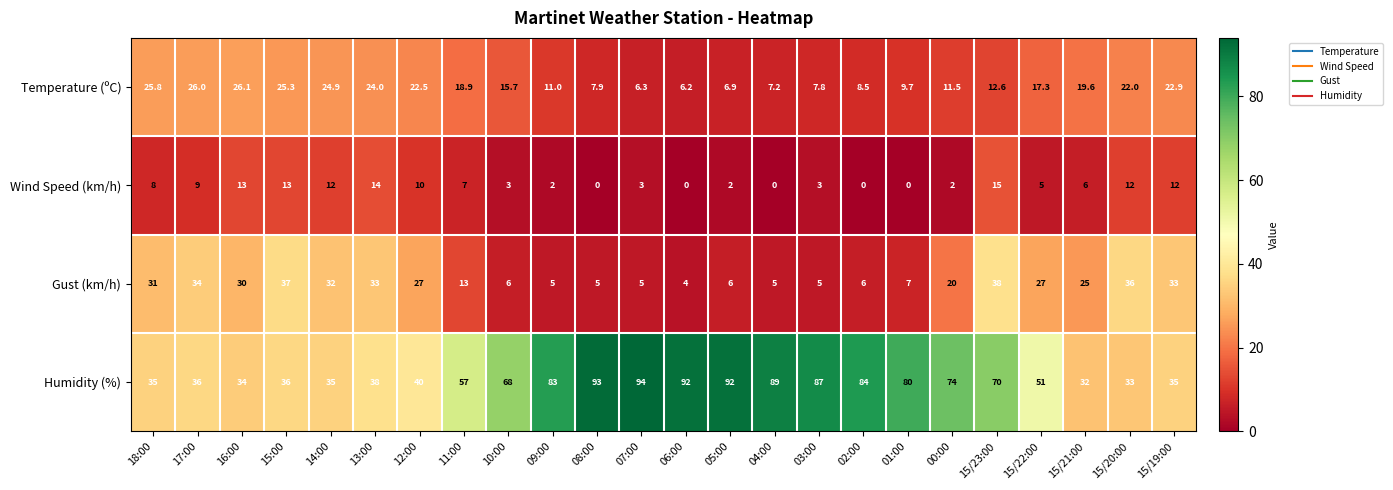

Which series has the largest total across all categories?

Humidity (%)